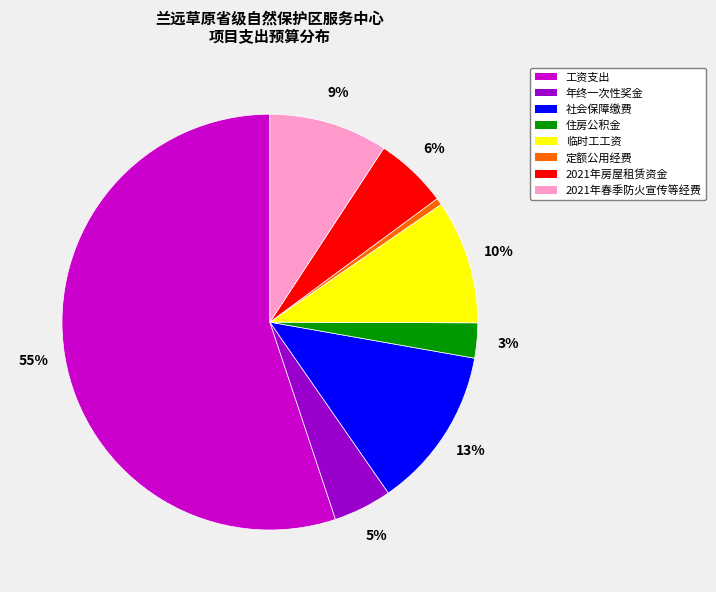

Is it true that 临时工工资 is 5% of the pie?

False